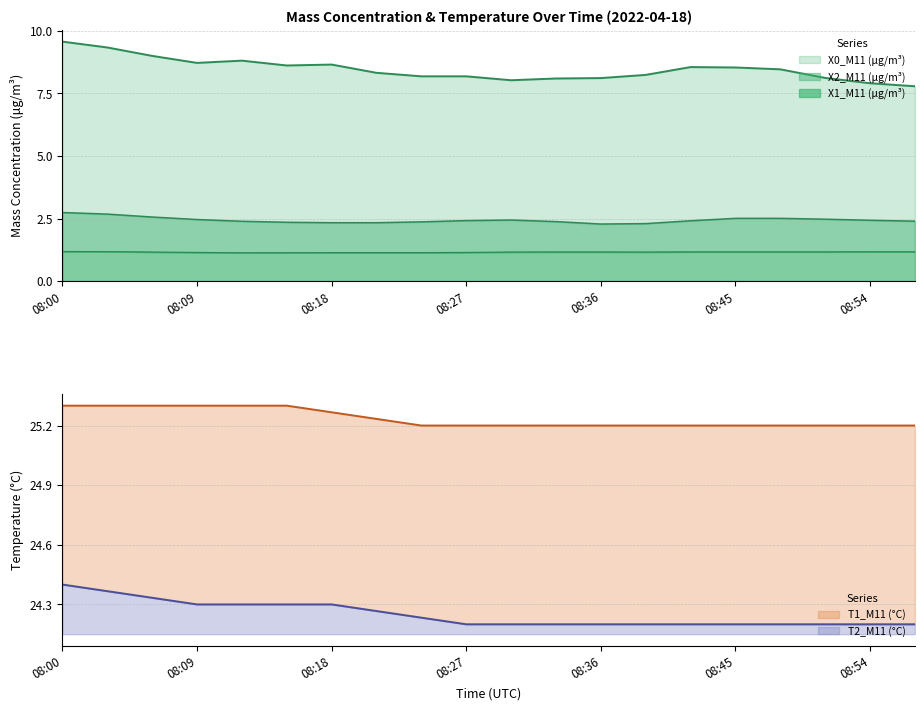

Is the value of X0_M11 (μg/m³) at 08:00 greater than the value of T1_M11 (°C) at 08:36?

No